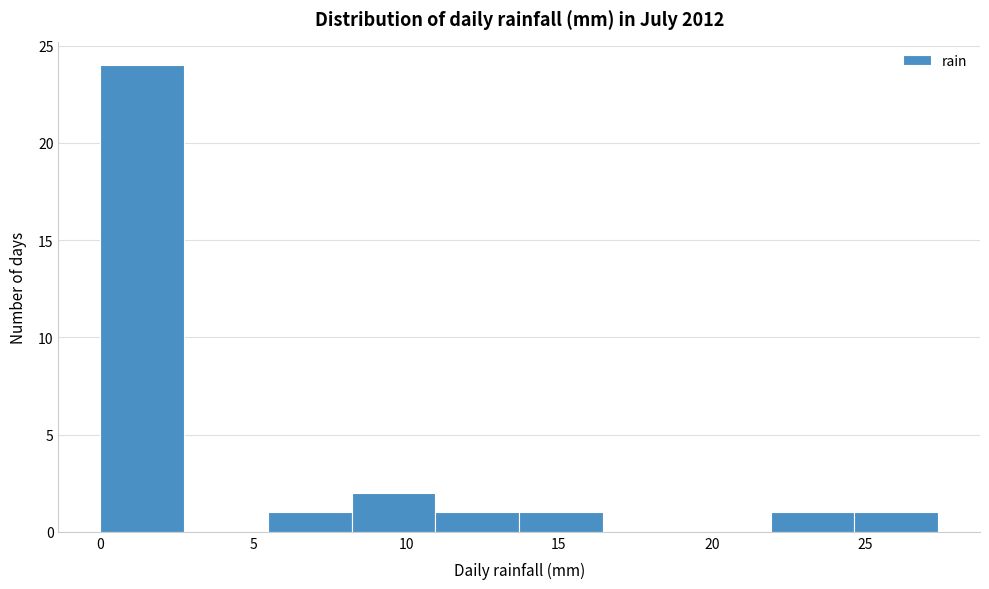

Which range on the x-axis has the tallest bar?

0.0 to 2.5